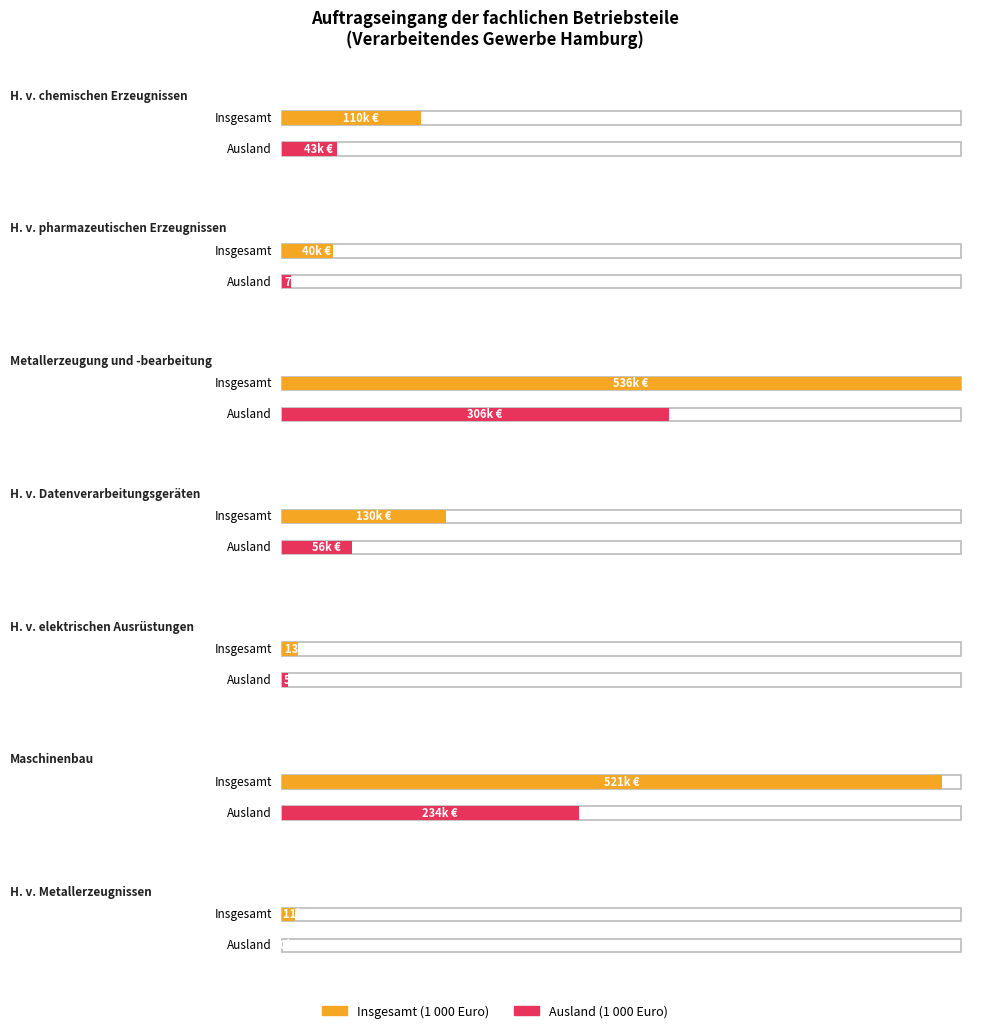

At H. v. elektrischen Ausrüstungen, list the series in order from largest to smallest.

Insgesamt (1 000 Euro), Ausland (1 000 Euro)